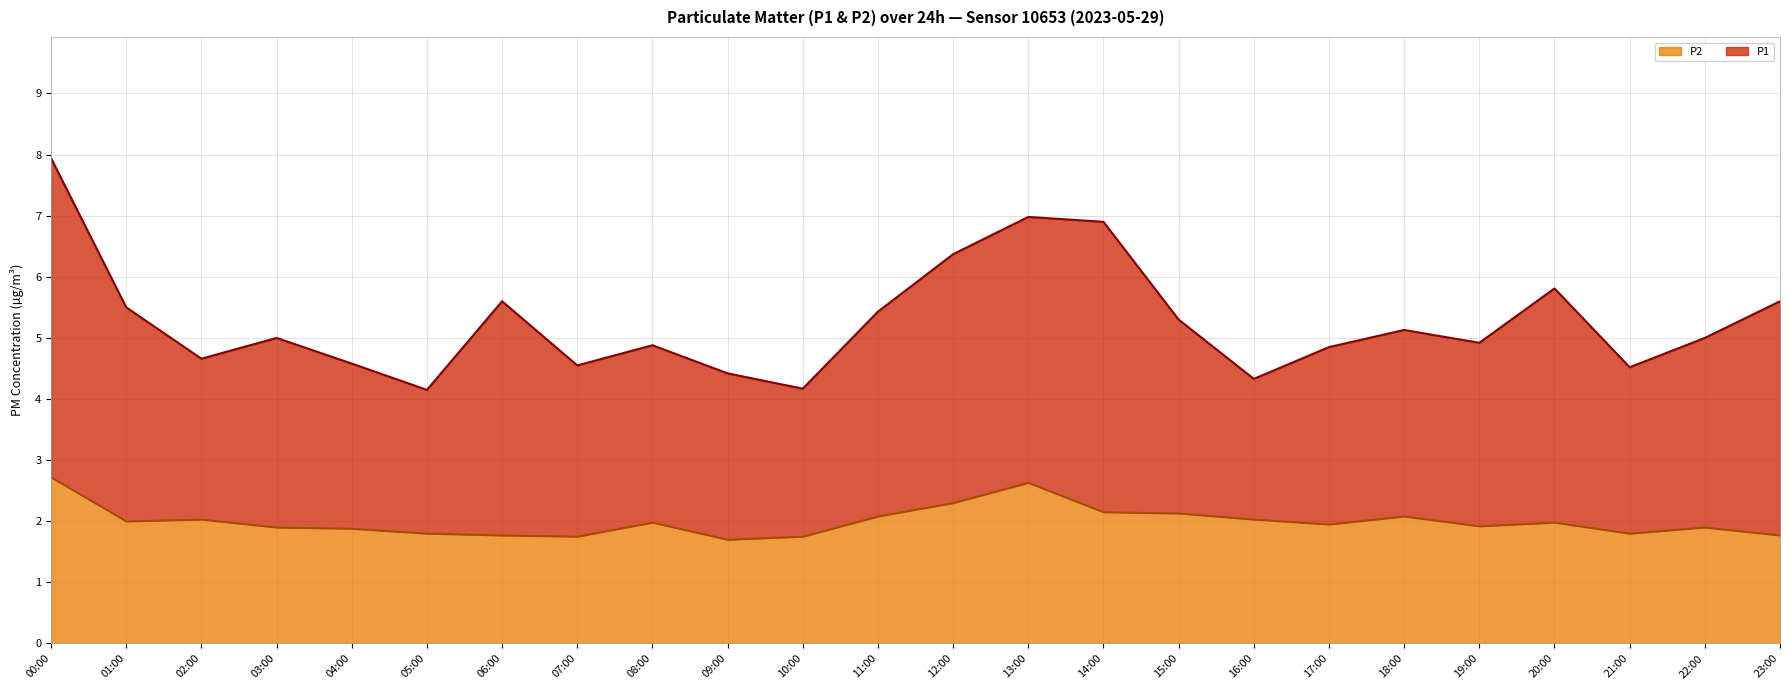

How many series are shown in this chart?

2